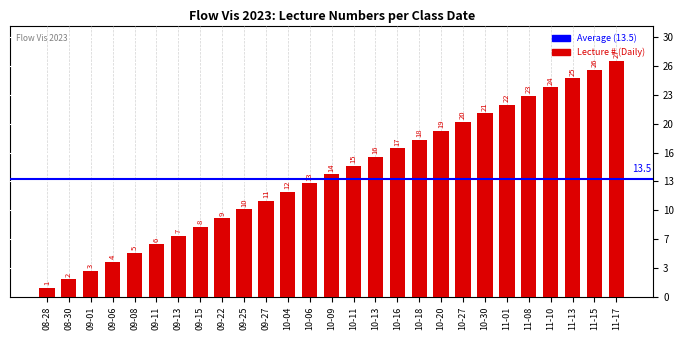

What is the label of the 27th bar from the right?

08-28